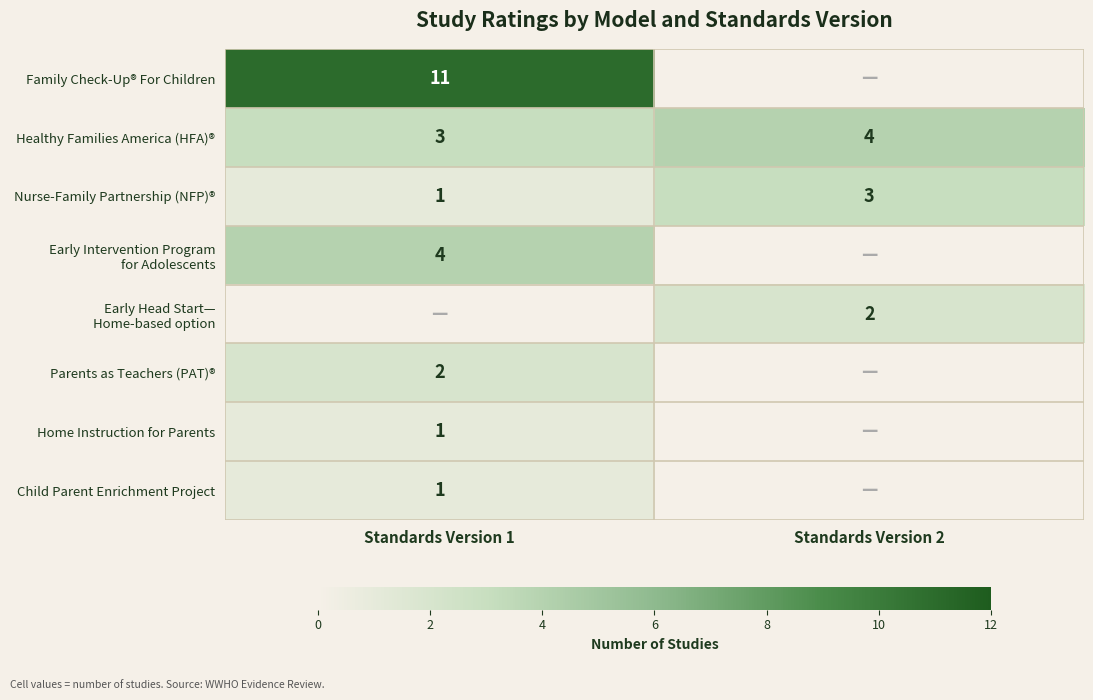

What is the total value across all series at Standards Version 1?

23